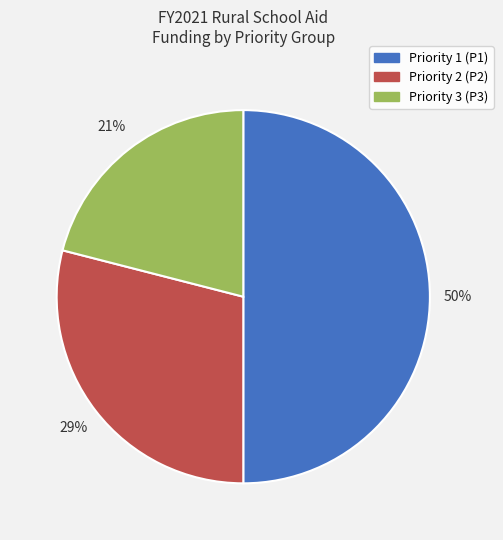

Is Priority 2 (P2) the majority of the pie?

No